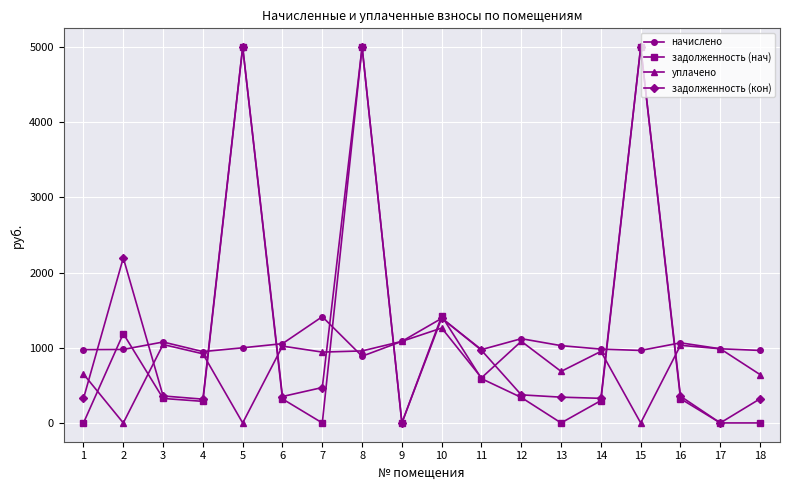

What is the difference between the maximum and minimum values in the уплачено series?

1262.7